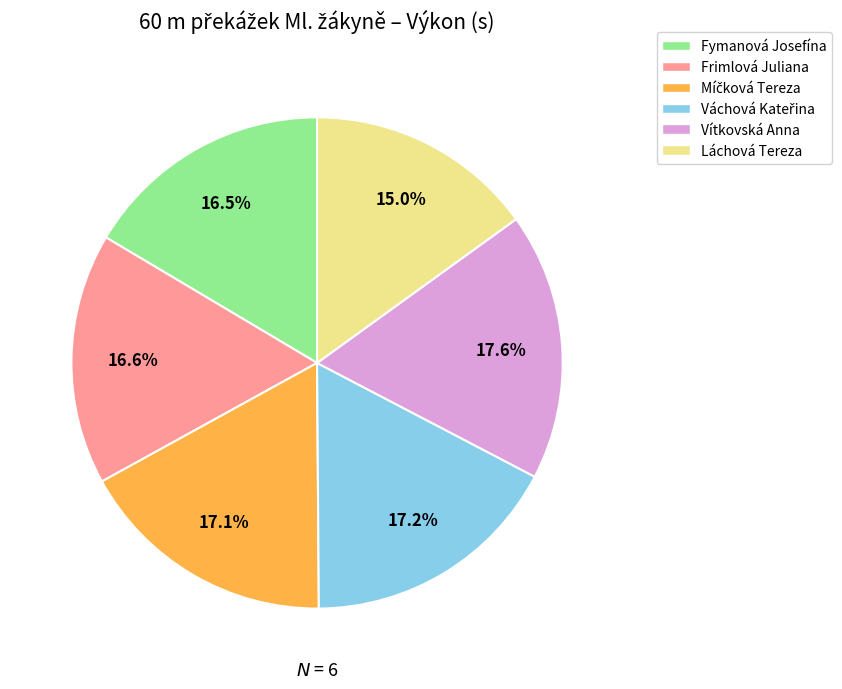

What percentage is NOT represented by Láchová Tereza?

85.0%